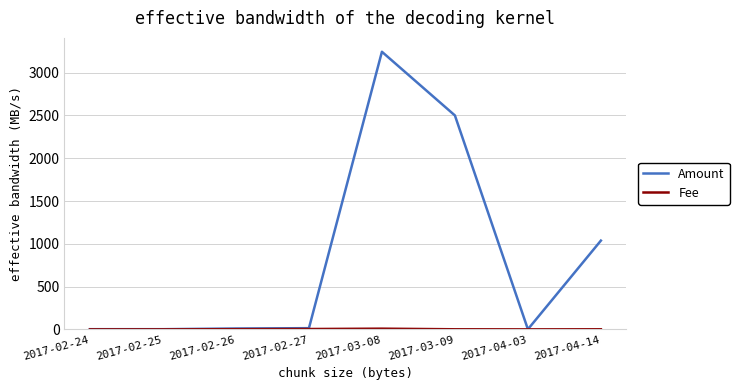

Where is Amount nearest to the value 1623?

2017-04-14